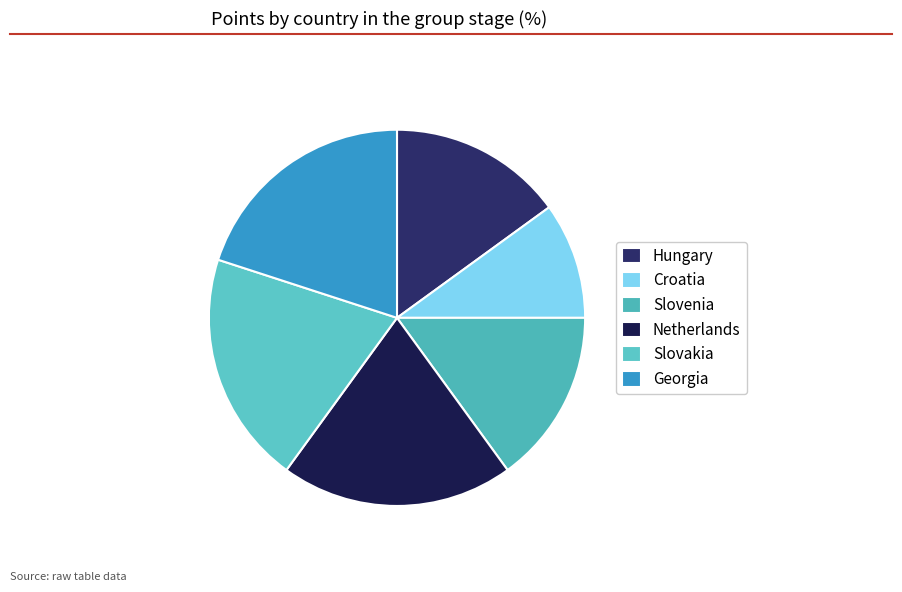

Is it true that Netherlands is 20% of the pie?

True